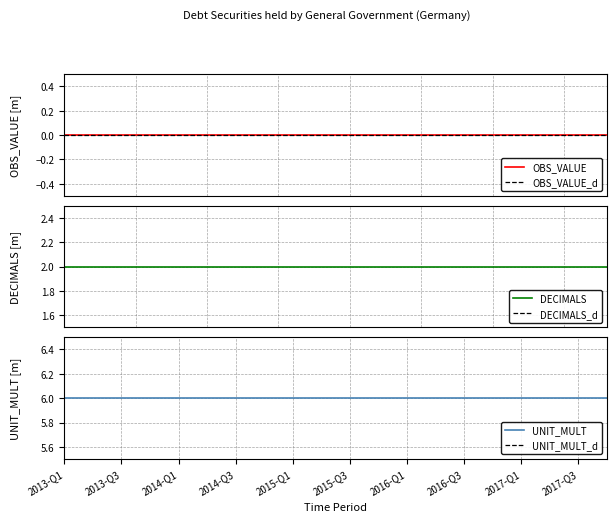

Reading left to right, extract all data points from this chart.

OBS_VALUE: 0	0	0	0	0	0	0	0	0	0	0	0	0	0	0	0	0	0	0	0
OBS_VALUE_d: 0	0	0	0	0	0	0	0	0	0	0	0	0	0	0	0	0	0	0	0
DECIMALS: 2	2	2	2	2	2	2	2	2	2	2	2	2	2	2	2	2	2	2	2
DECIMALS_d: 0	0	0	0	0	0	0	0	0	0	0	0	0	0	0	0	0	0	0	0
UNIT_MULT: 6	6	6	6	6	6	6	6	6	6	6	6	6	6	6	6	6	6	6	6
UNIT_MULT_d: 0	0	0	0	0	0	0	0	0	0	0	0	0	0	0	0	0	0	0	0